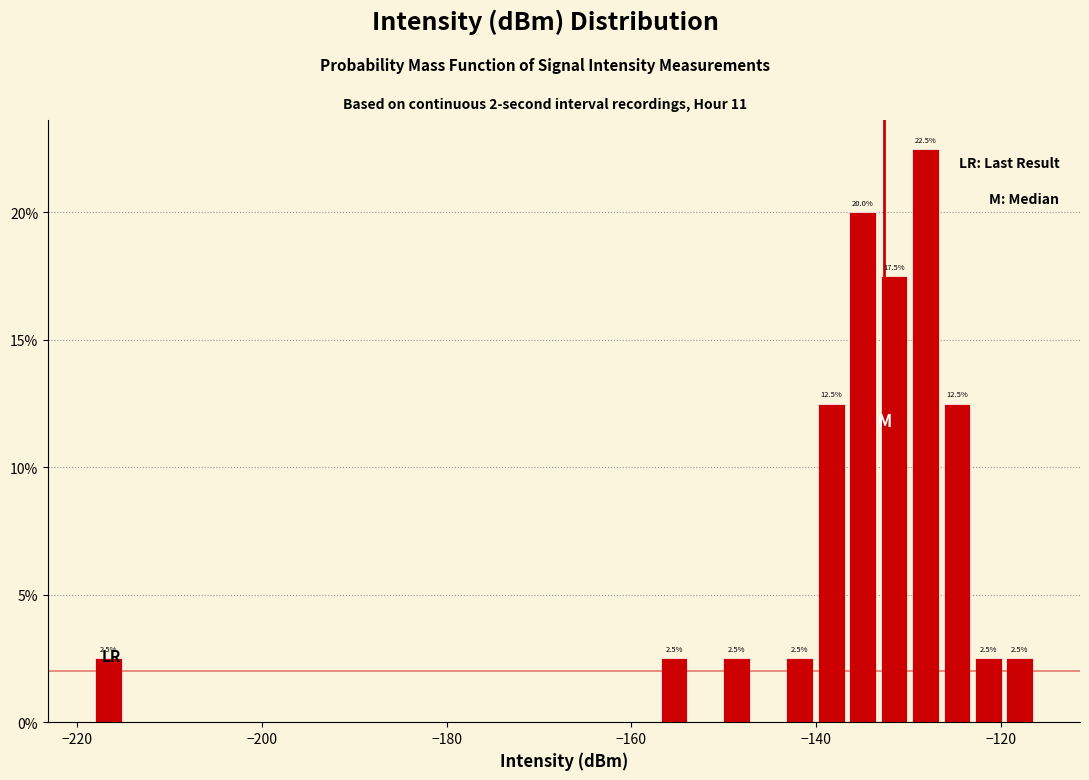

Around what value on the x-axis is the tallest bar? Give the approximate position of its centre, as read against the axis.

-128